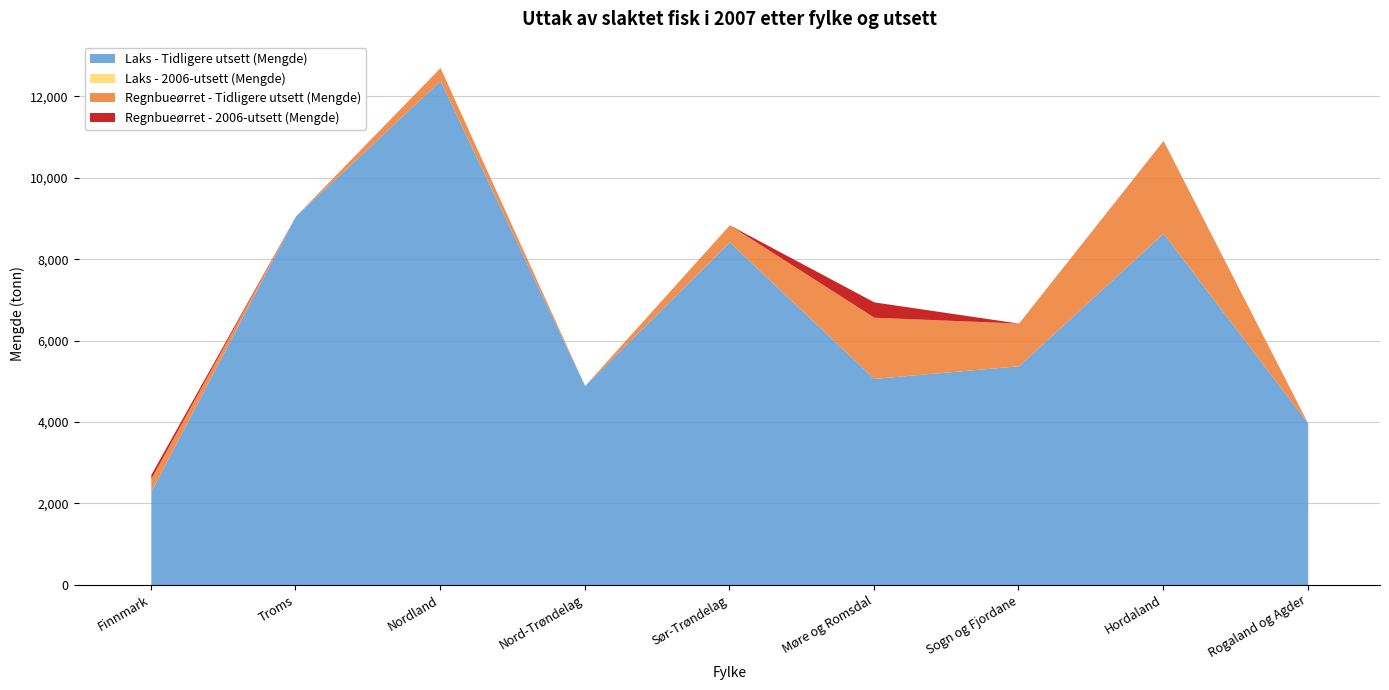

Reading left to right, transcribe all the data shown in this chart.

Laks - Tidligere utsett (Mengde): 2292.7	9060.5	12387.9	4895.3	8426.9	5070.1	5380.0	8639.3	3974.9
Laks - 2006-utsett (Mengde): 0.0	0.0	0.0	0.0	0.0	0.0	0.0	0.0	0.0
Regnbueørret - Tidligere utsett (Mengde): 316.9	0.0	319.6	0.0	416.8	1503.6	1048.6	2278.4	0.0
Regnbueørret - 2006-utsett (Mengde): 100.1	0.0	0.0	0.0	0.0	376.6	0.0	0.0	0.0